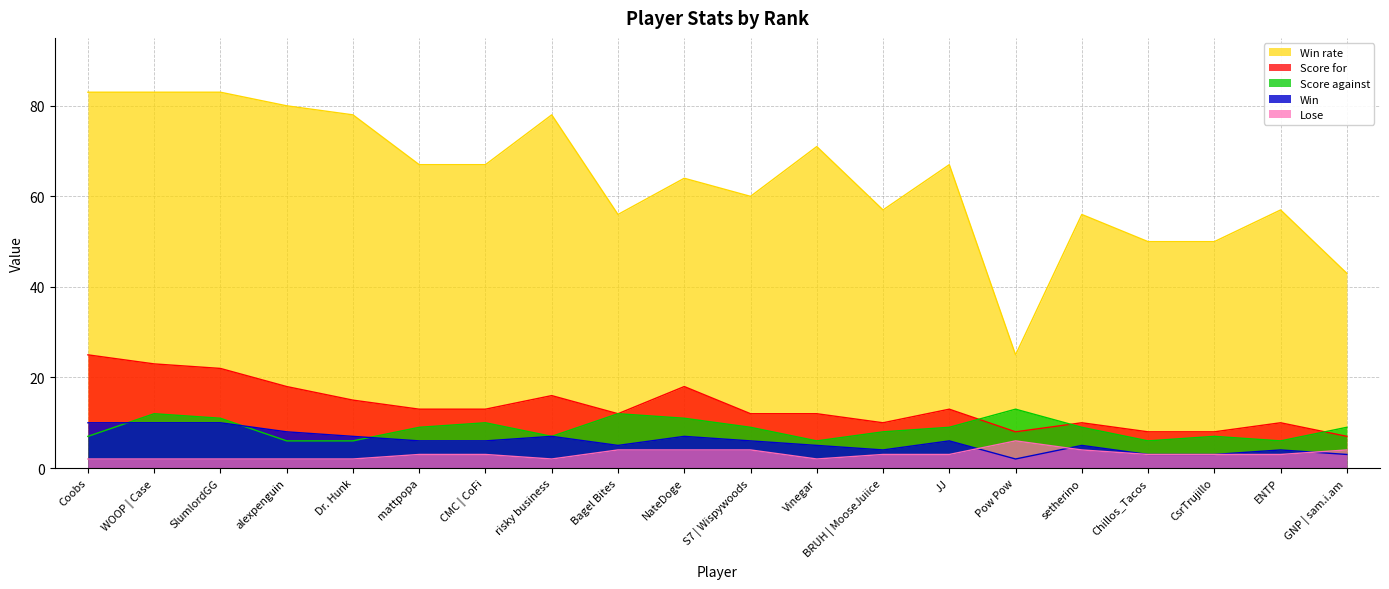

What are all the series names shown in the legend?

Win rate, Score for, Score against, Win, Lose